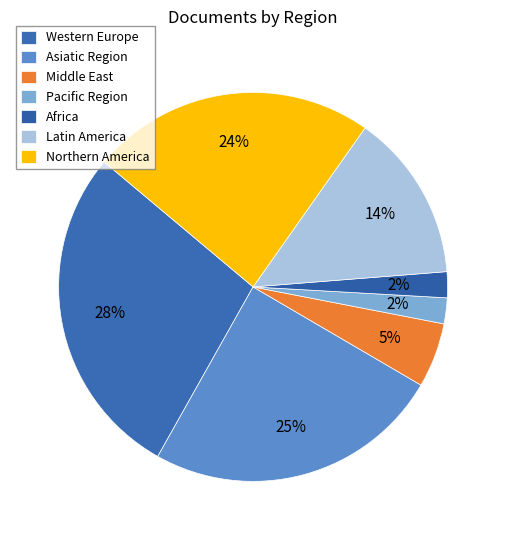

How many segments does this pie chart have?

7